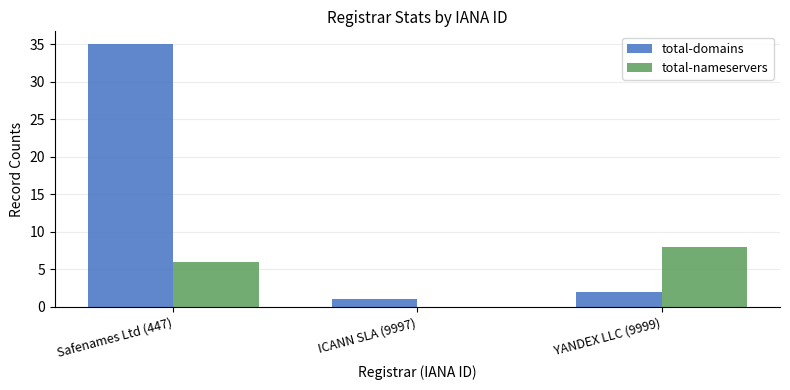

Is it true that total-domains equals 20 at Safenames Ltd (447)?

False